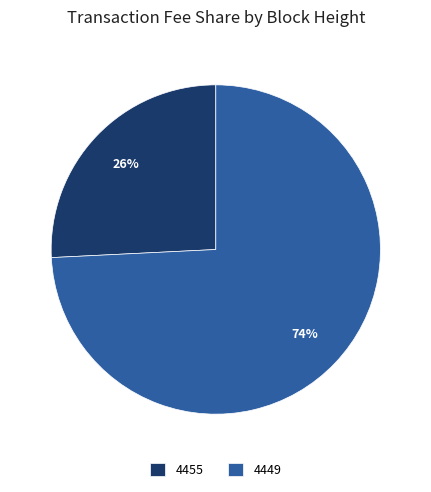

Does 4449 account for over 50% of the chart?

Yes